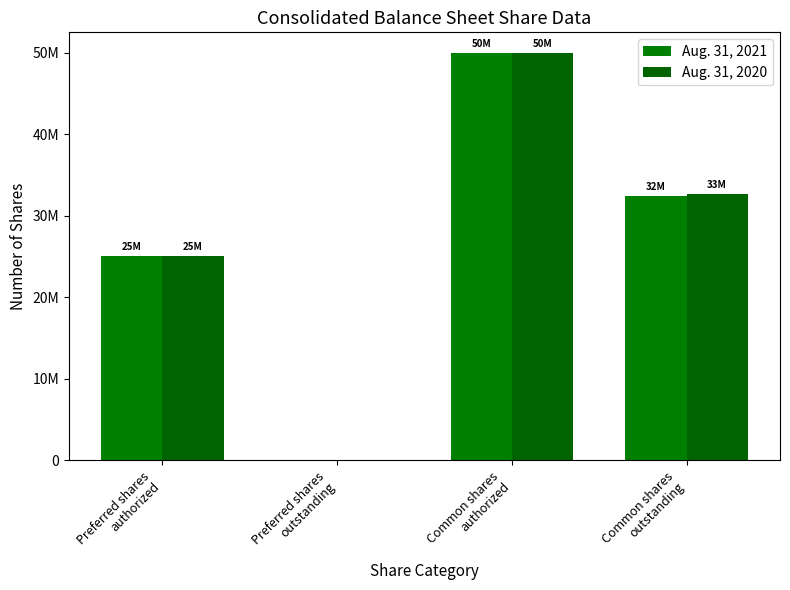

Does the chart contain stacked bars?

No